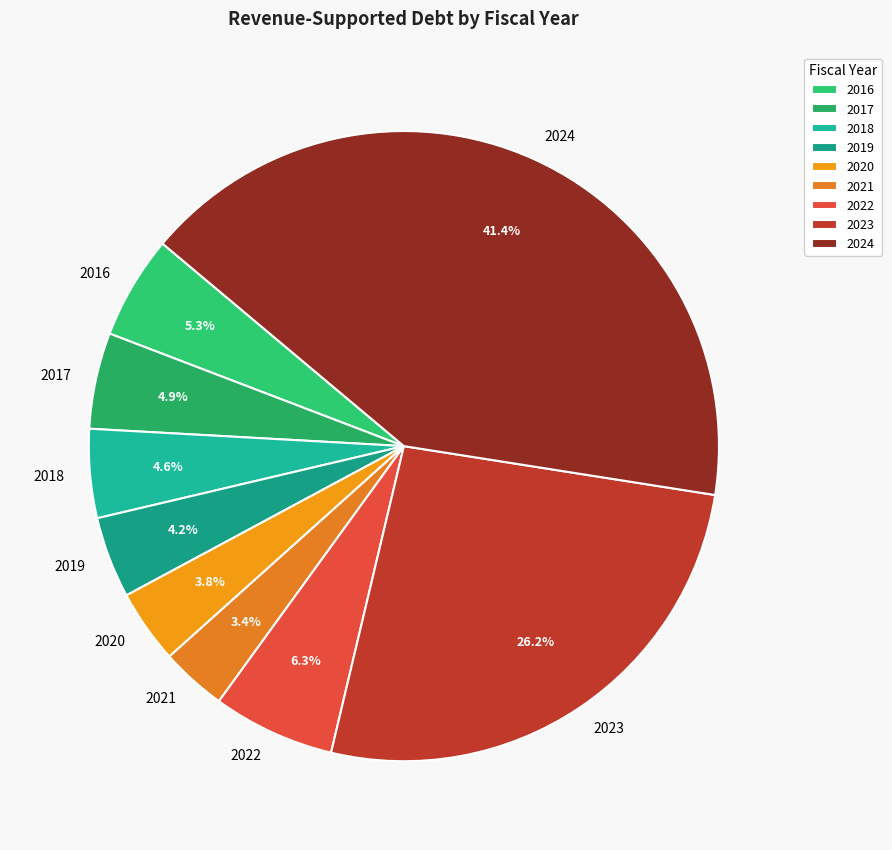

Approximately how many times larger is the value at 2022 compared to 2020?

1.7